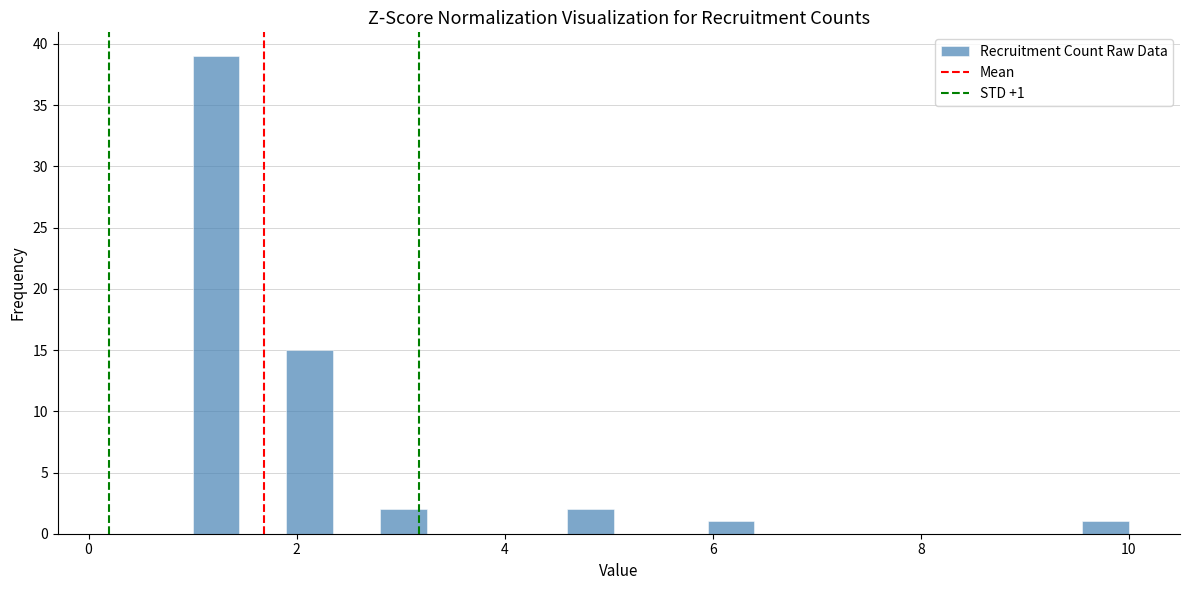

Around what value on the x-axis is the tallest bar? Give the approximate position of its centre, as read against the axis.

1.2